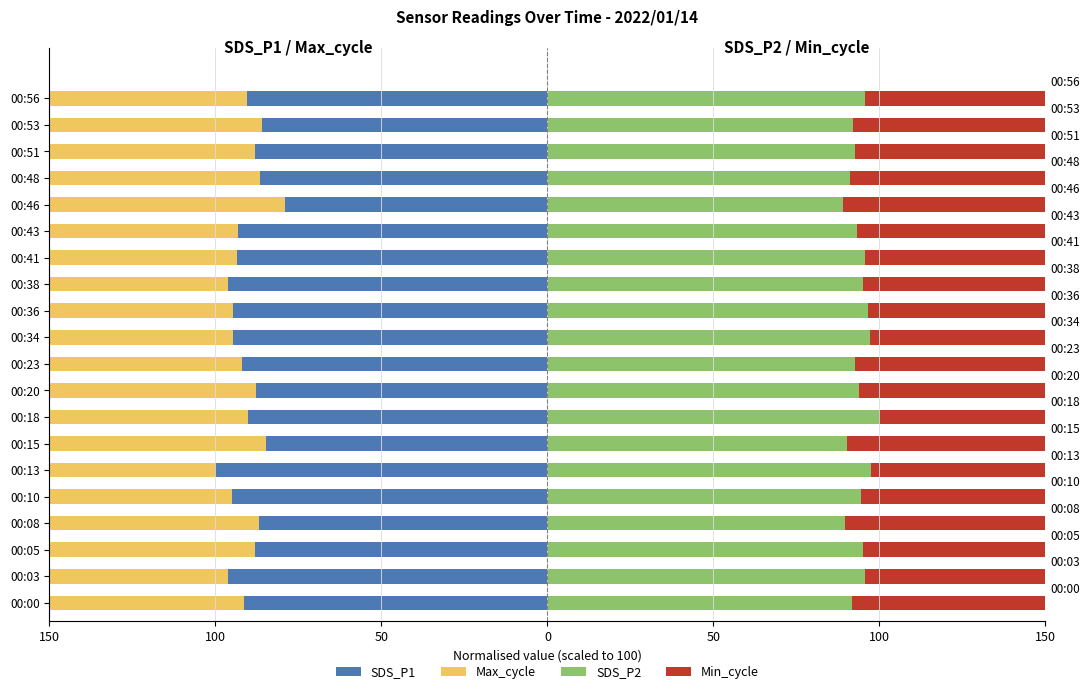

What is the sum of the SDS_P2 values at 00:23 and 00:43?

186.1